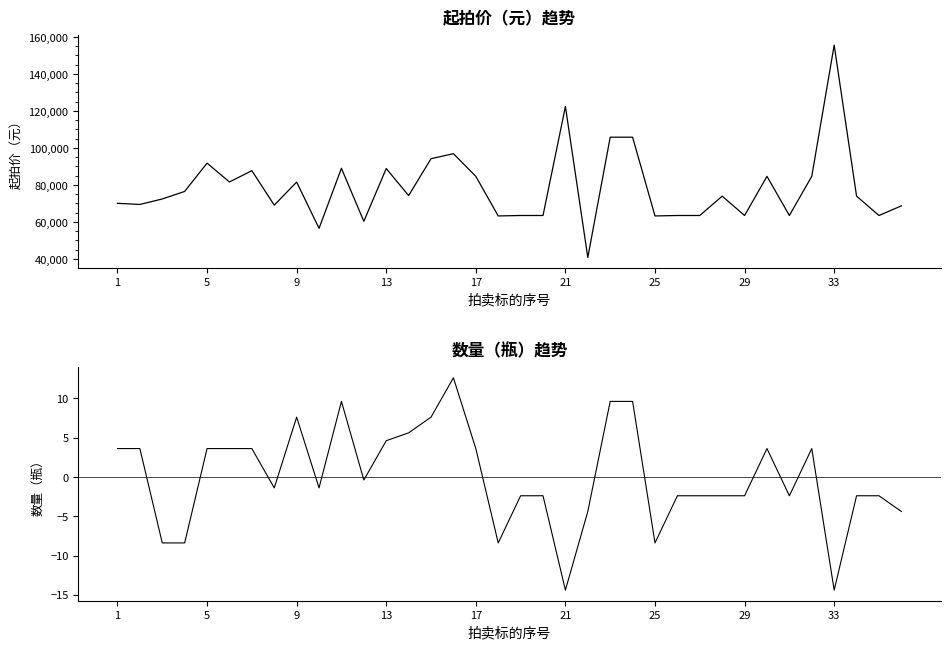

What is the difference between the maximum and minimum values in the 数量（瓶） series?

27.0